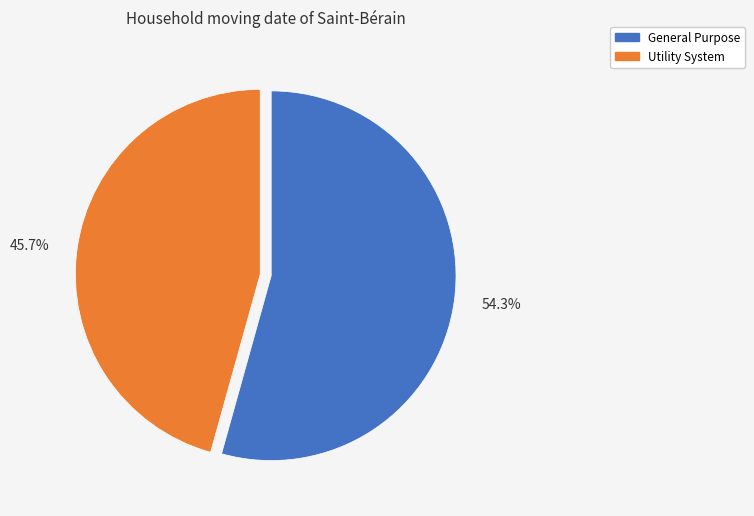

Is there a majority slice in this chart?

Yes